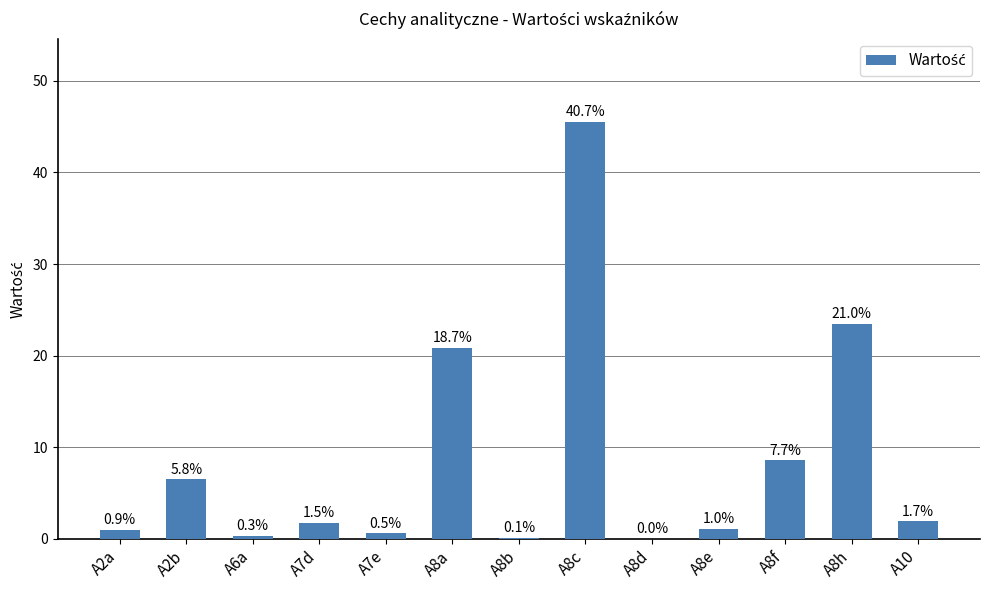

What value does the data have at A6a?

0.4